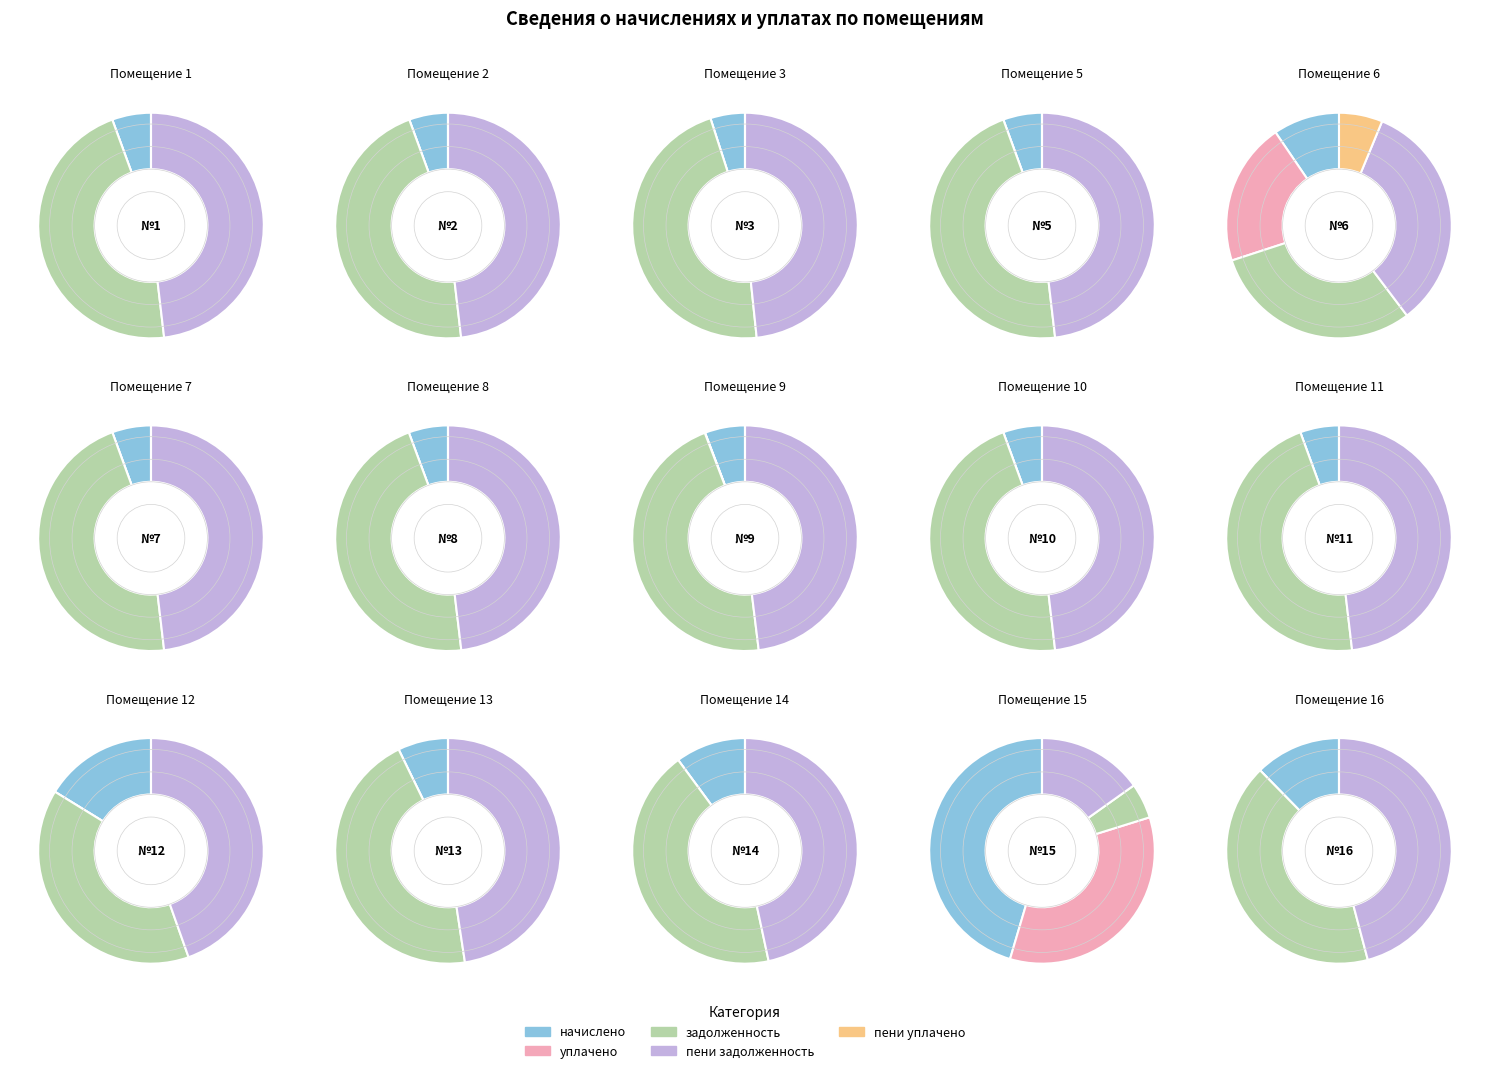

What percentage is NOT represented by 11?

93.9%